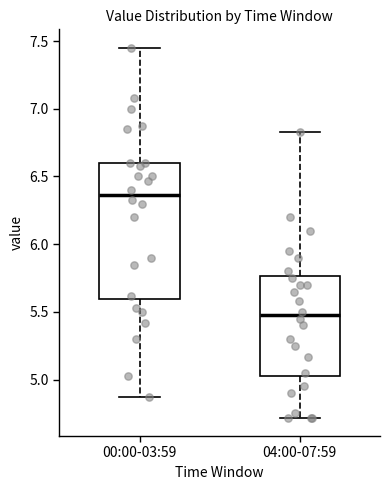

Where does the upper whisker of the box for 00:00-03:59 end on the y-axis? The values are not printed on the chart, so give them approximately, as read against the axis.

7.45